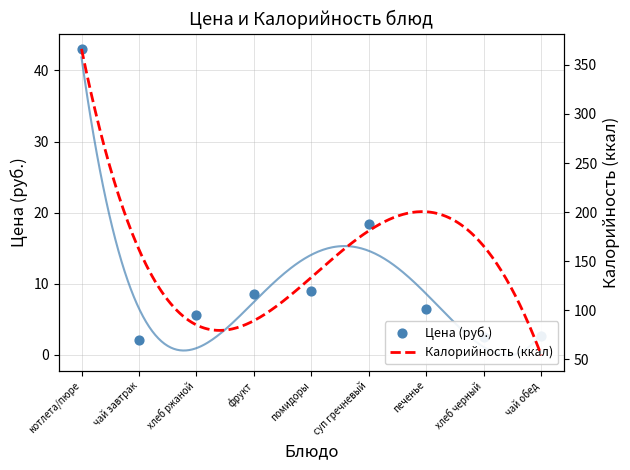

Approximately how many times larger is the value at чай завтрак compared to суп гречневый?

0.1